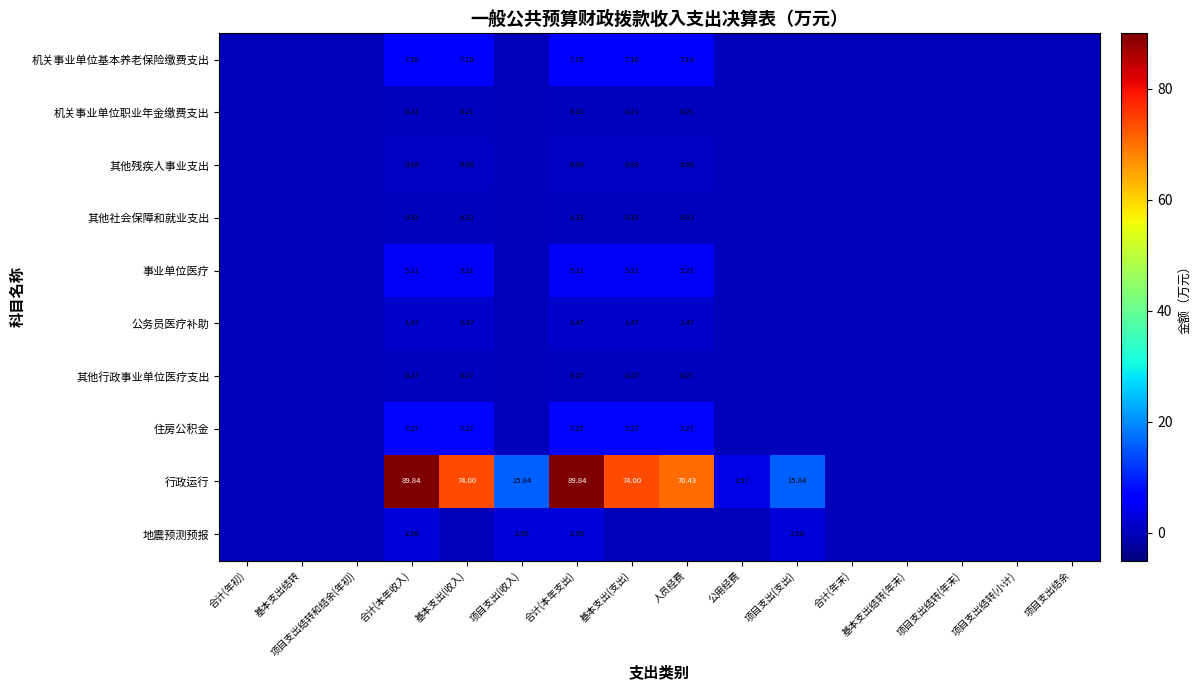

How many categories are shown in the chart?

16